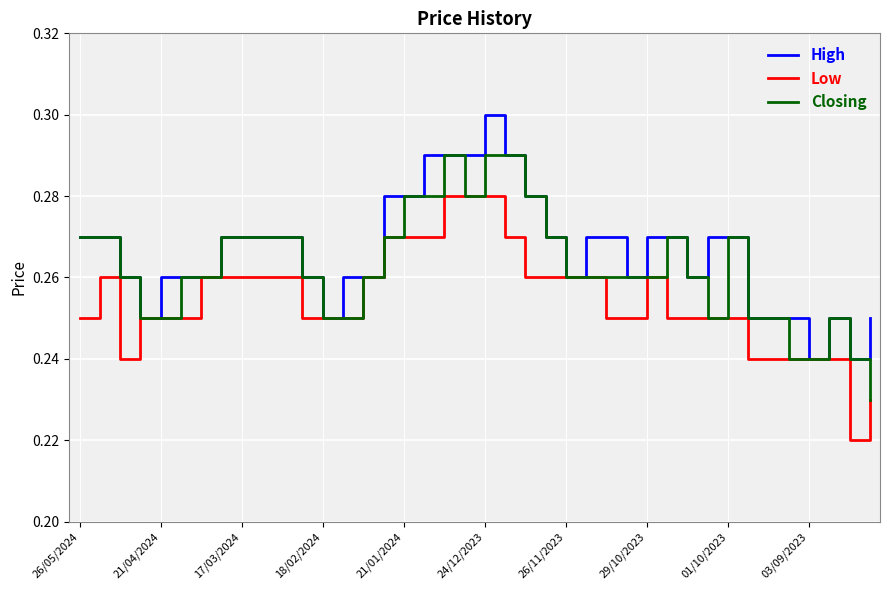

Rank the series by their average value, from lowest to highest.

Low, Closing, High